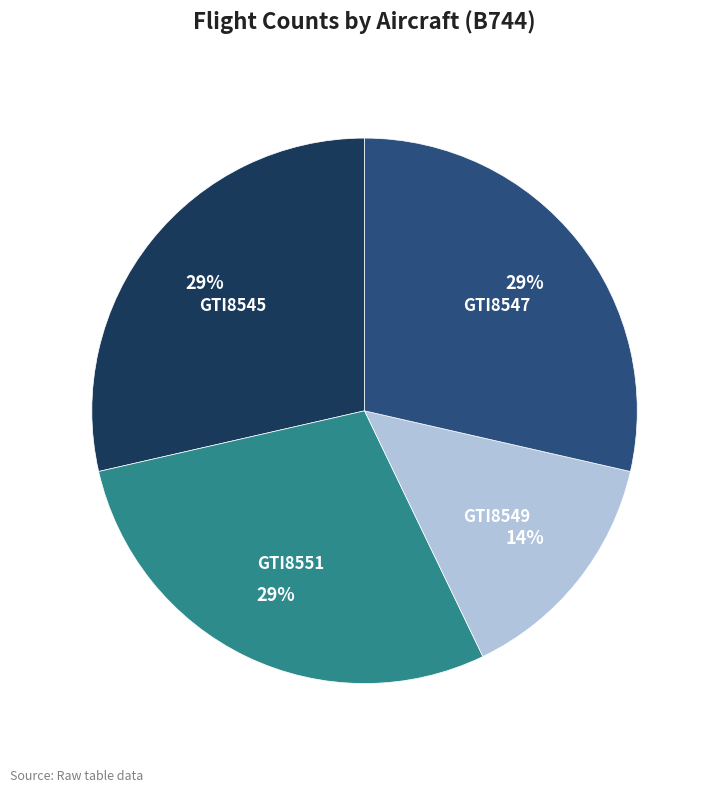

Combined, do GTI8551 and GTI8549 account for over 50%?

No